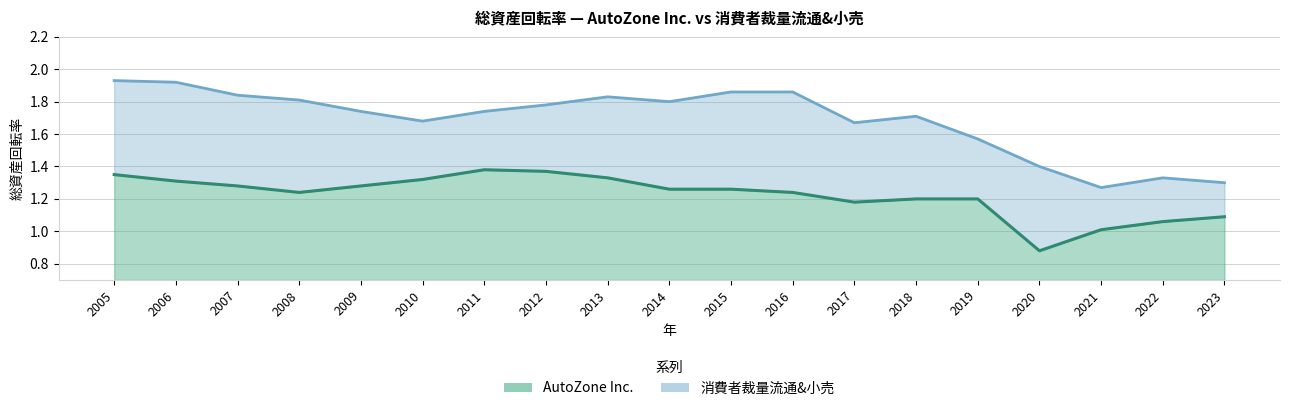

True or false: 消費者裁量流通&小売 and AutoZone Inc. cross at least once.

False